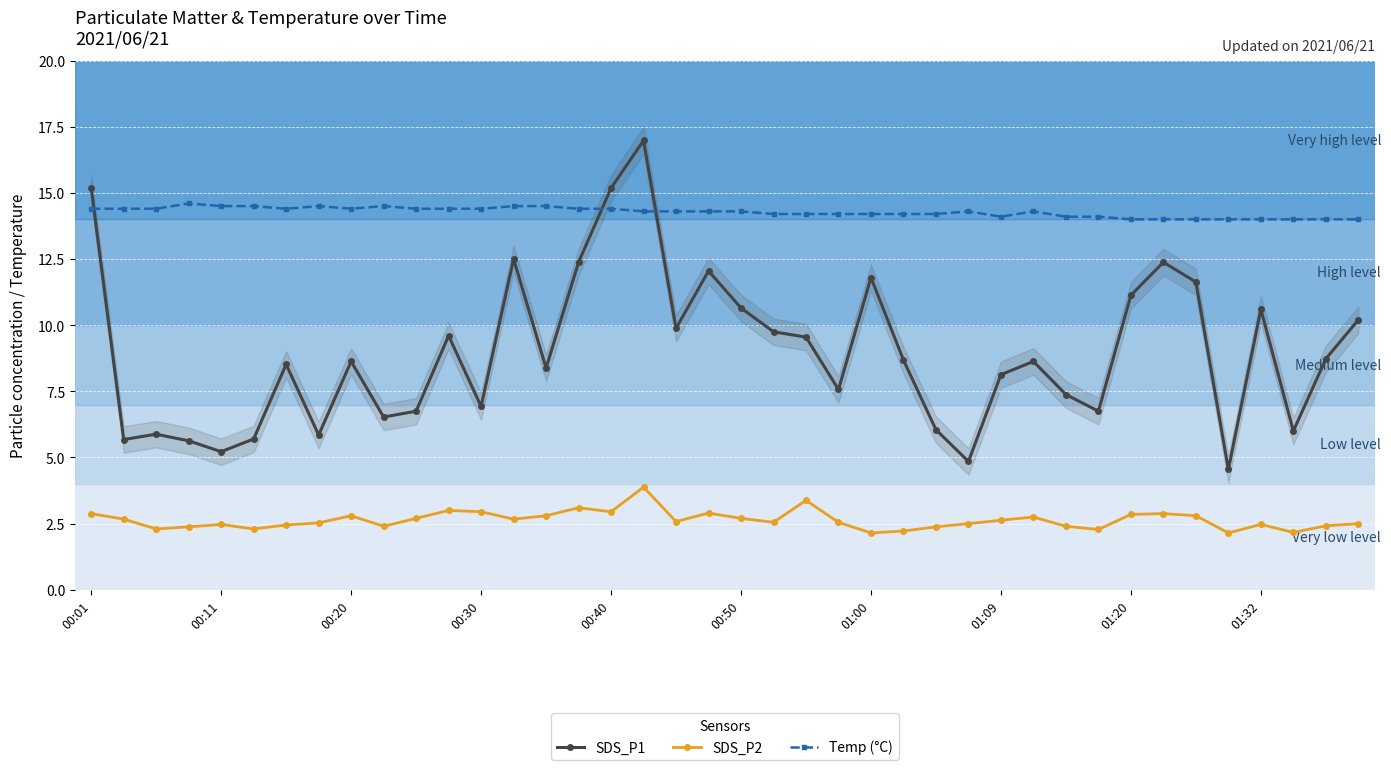

True or false: SDS_P1 has more than 2 interior local peaks.

True